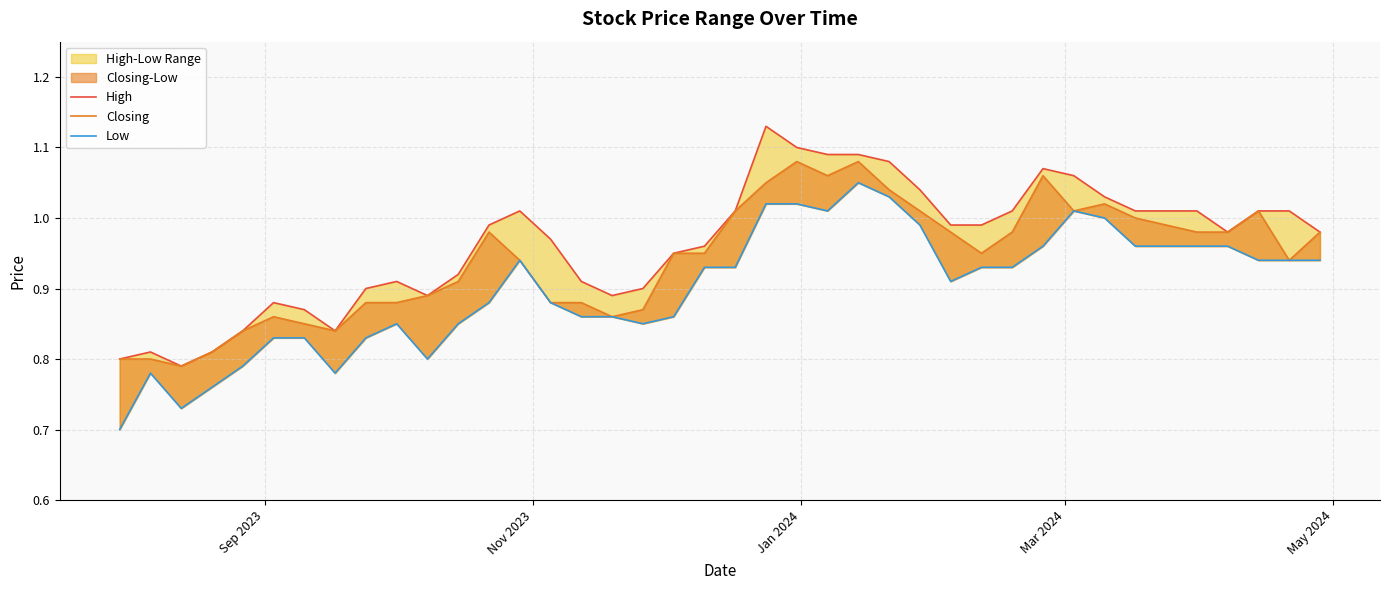

List the series in order of their overall mean, lowest first.

Low, Closing, High